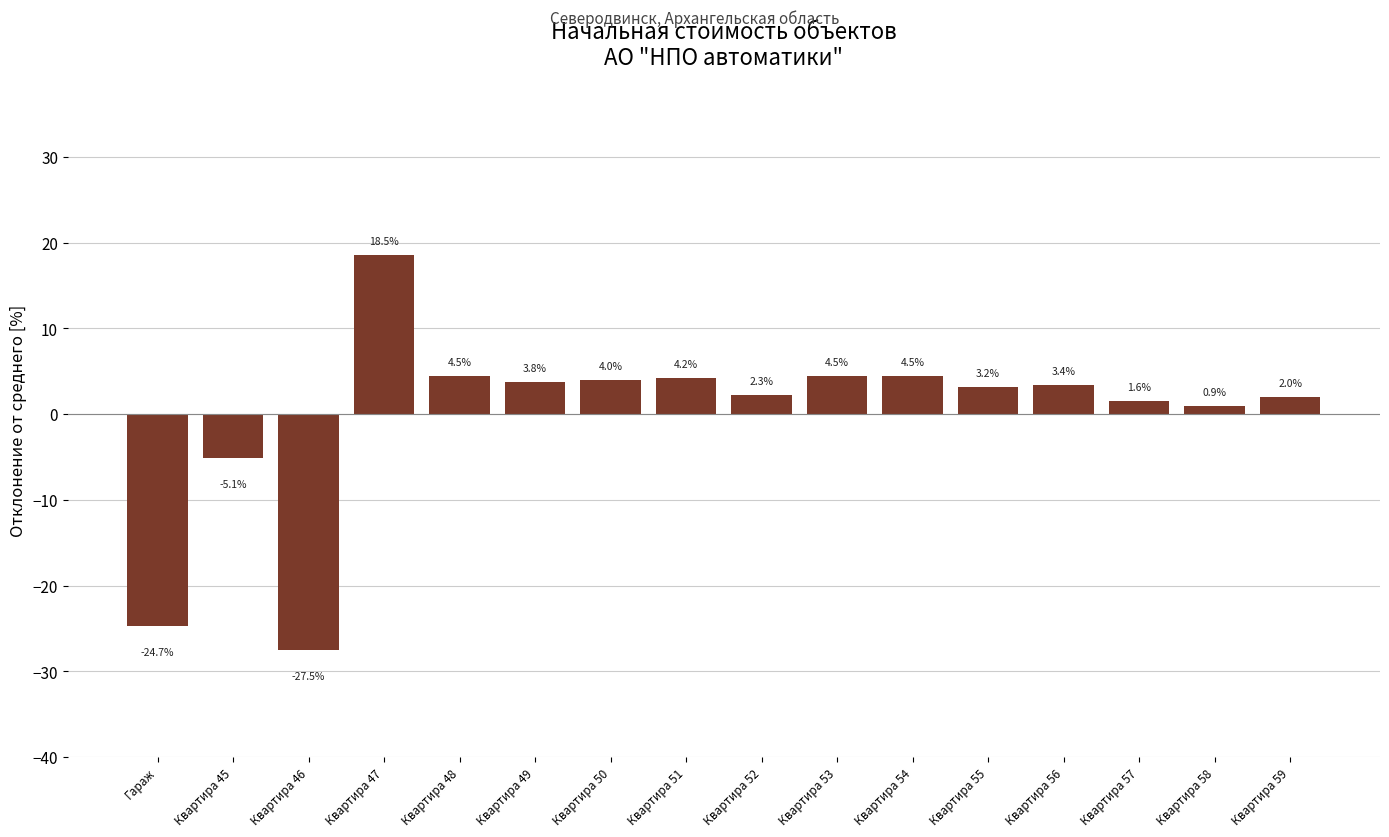

Reading left to right, what are all the values shown in this chart?

-24.7	-5.1	-27.5	18.5	4.5	3.8	4.0	4.2	2.3	4.5	4.5	3.2	3.4	1.6	0.9	2.0